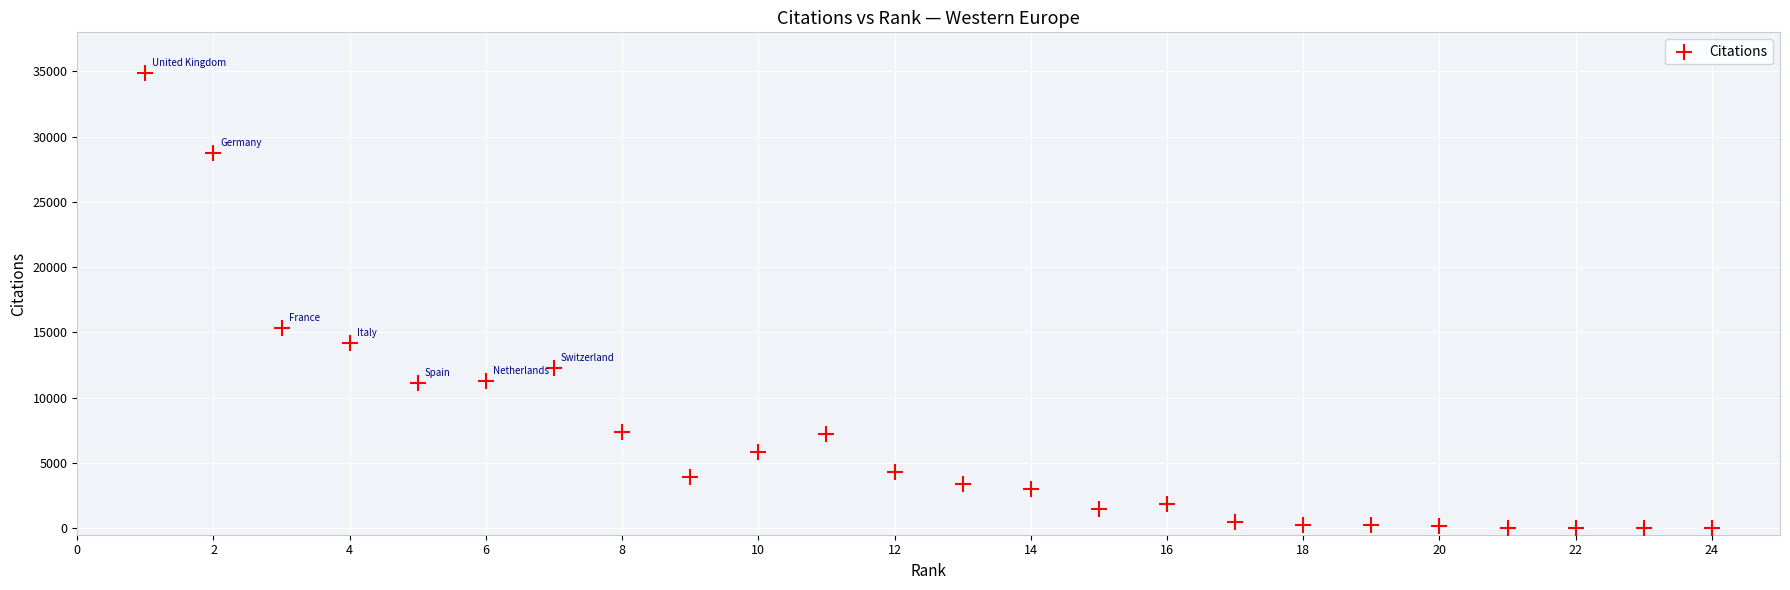

What is the range of X values (max minus min)?

23